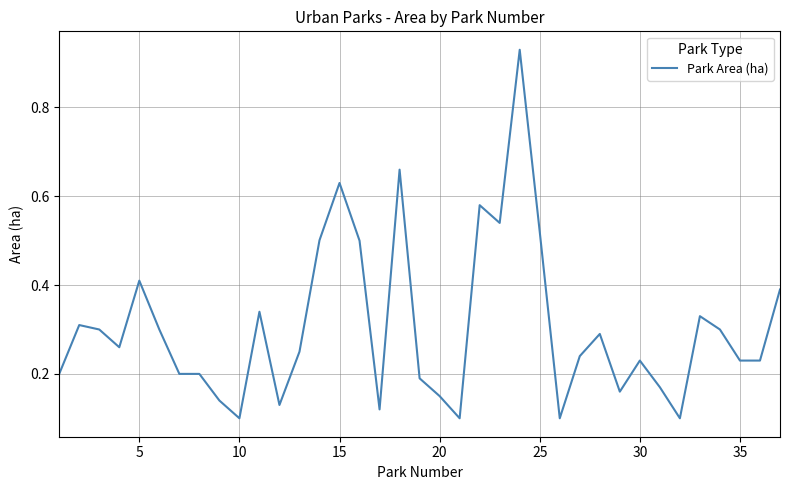

What is the difference between the maximum and minimum values?

0.8